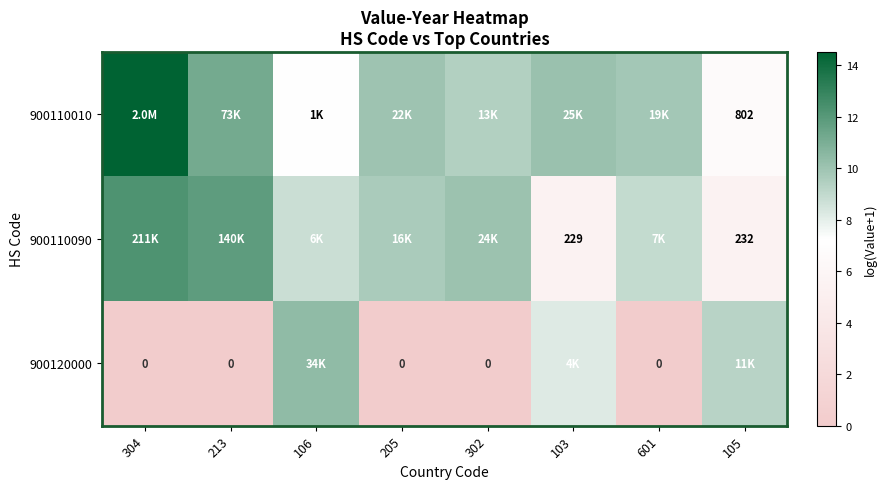

What is the difference between the highest and lowest values at 105?

3.8